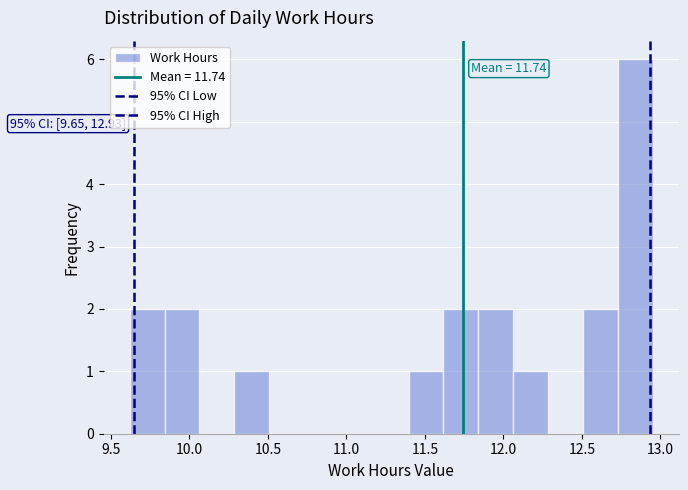

Which range on the x-axis has the tallest bar?

12.75 to 12.95